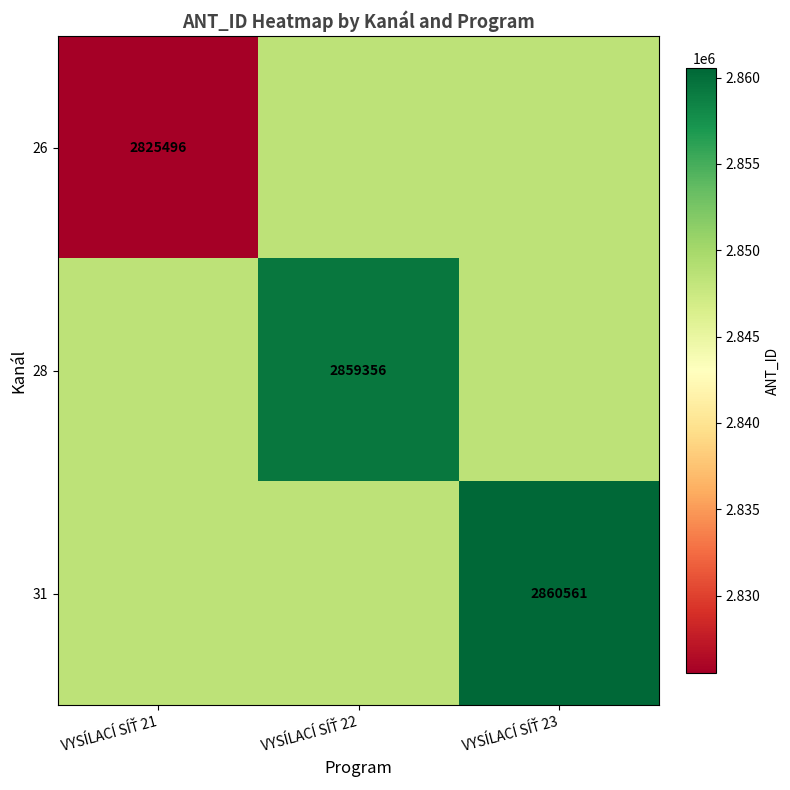

Rank the categories by 28 value from highest to lowest.

VYSÍLACÍ SÍŤ 22, VYSÍLACÍ SÍŤ 21, VYSÍLACÍ SÍŤ 23